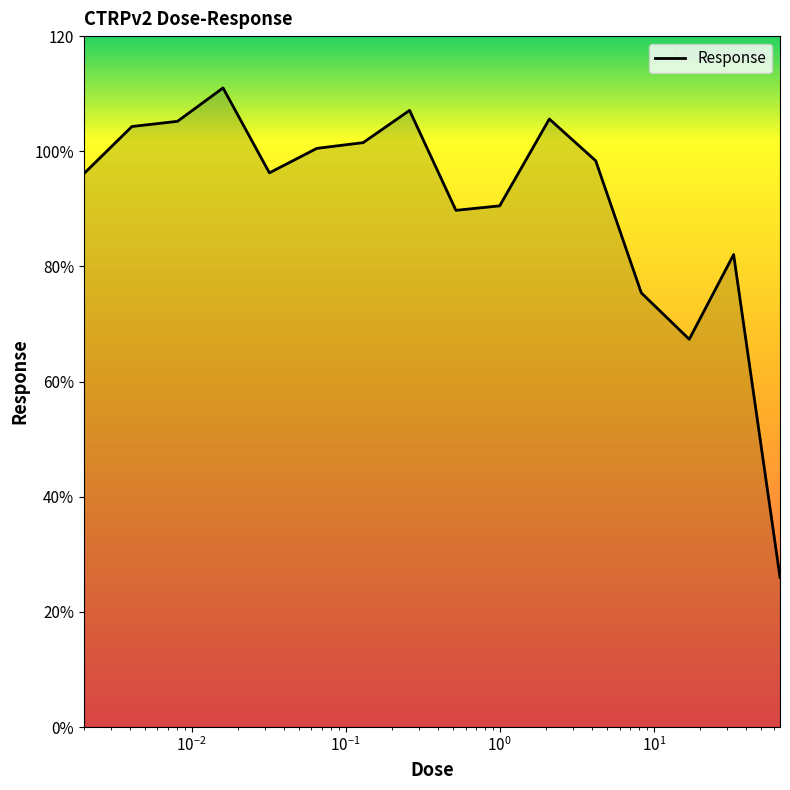

Reading left to right, what are all the values shown in this chart?

96.1	104.3	105.2	111.0	96.2	100.5	101.5	107.1	89.7	90.5	105.6	98.3	75.4	67.3	82.0	26.0